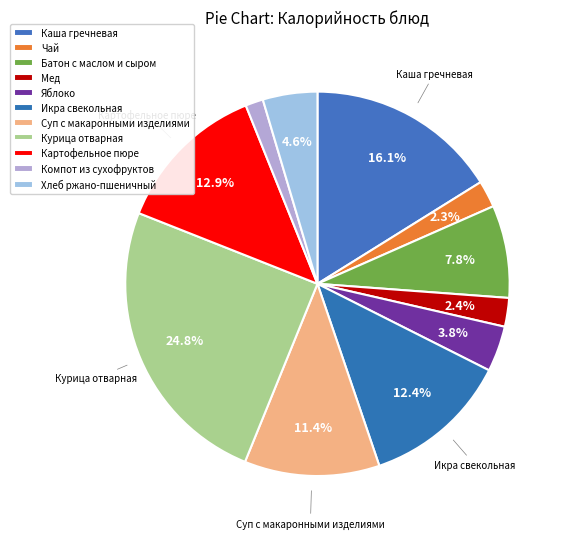

What percentage is the Батон с маслом и сыром slice, to the nearest percent?

8%